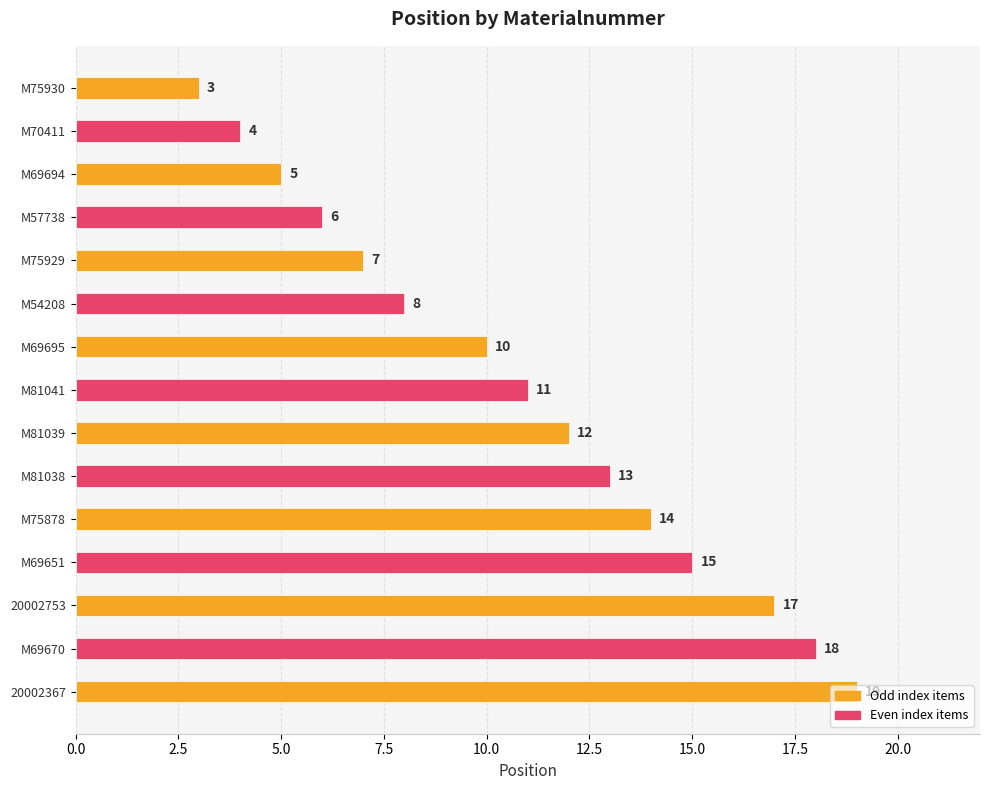

How many categories are shown in the chart?

15